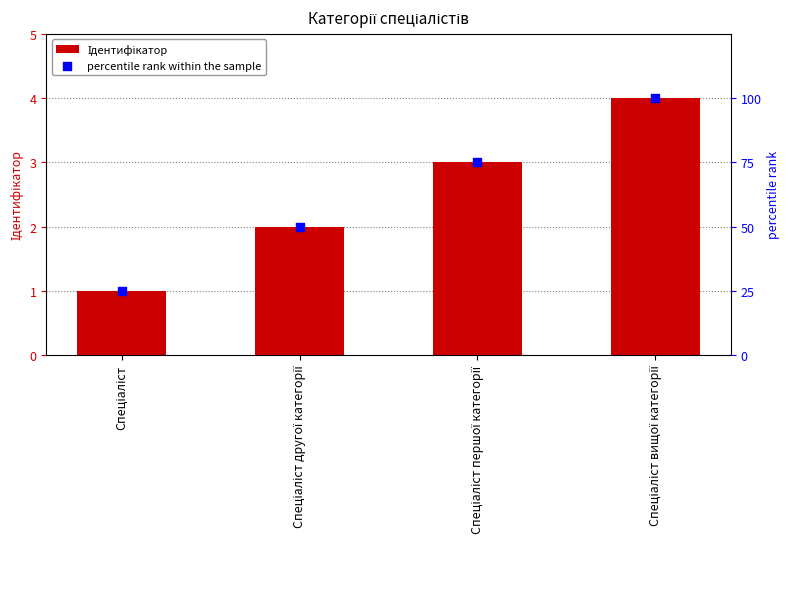

Which series contains the highest Y value?

percentile rank within the sample